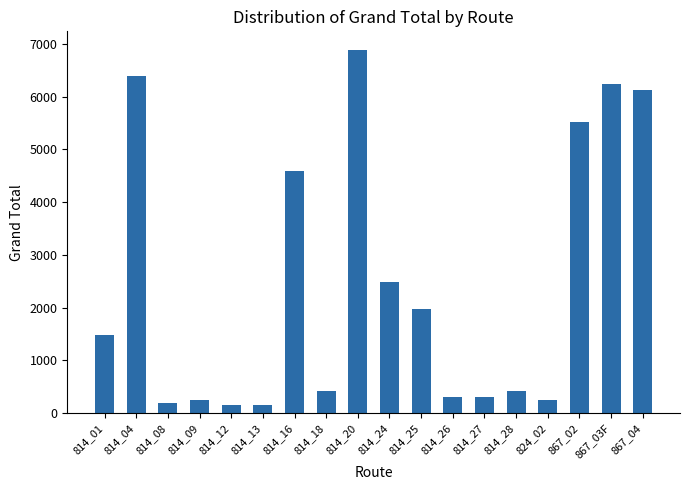

What position from the left is 867_03F?

17